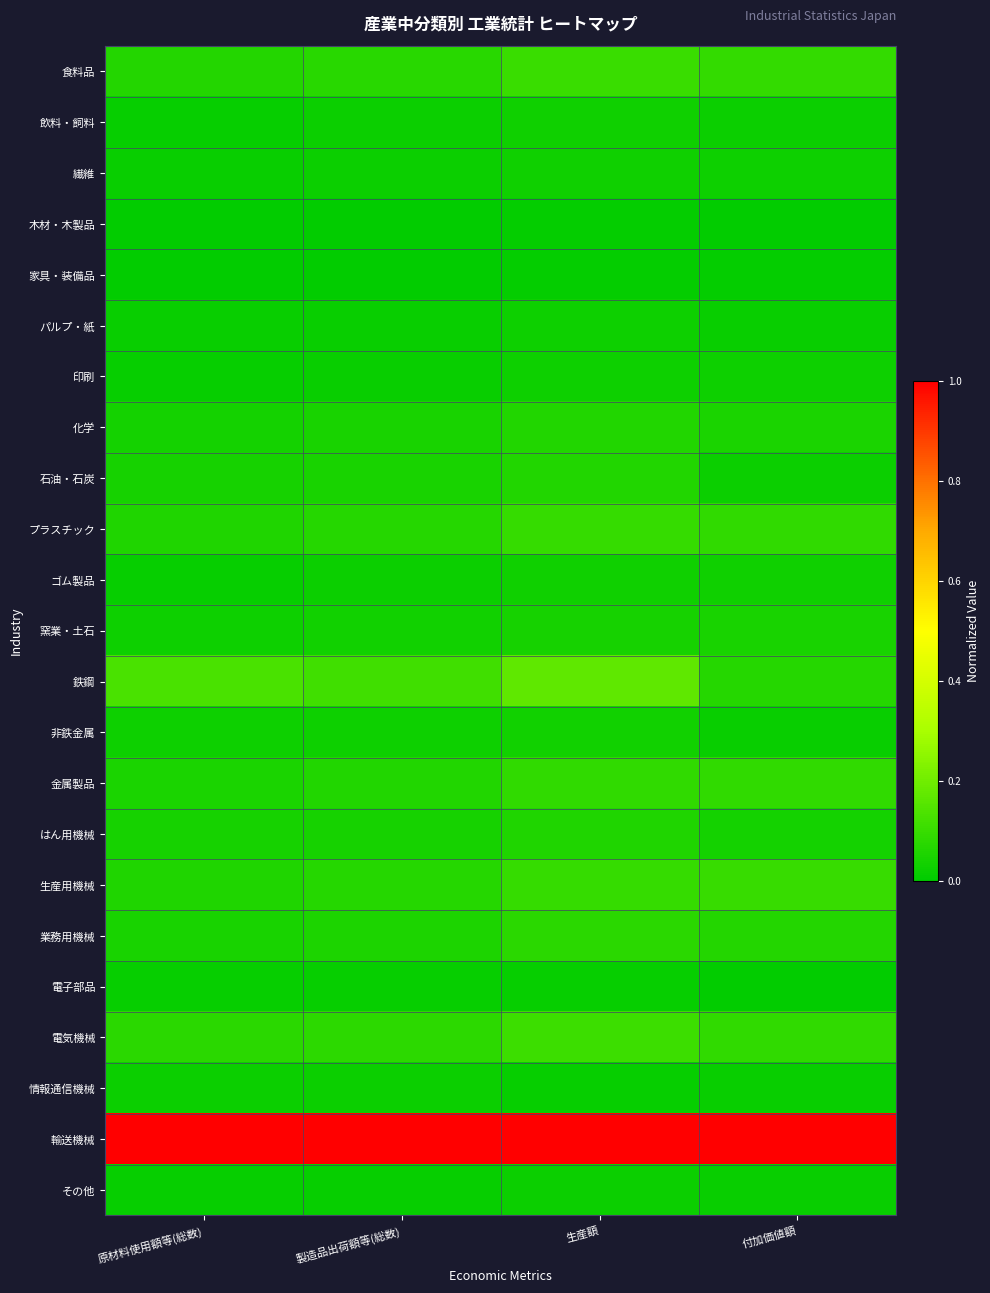

How many data points does each series have?

4